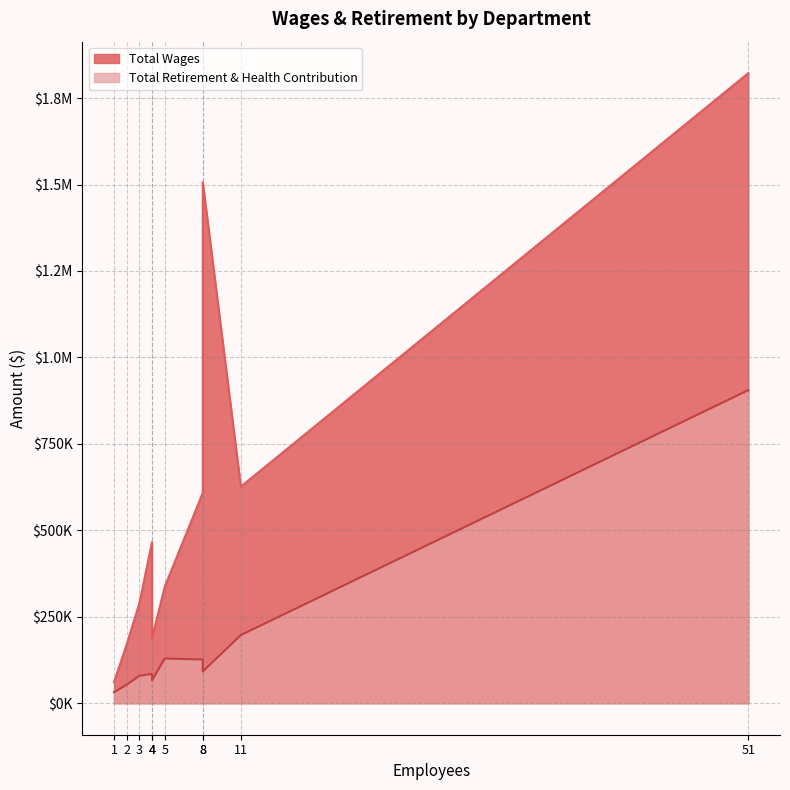

How many lines are shown in the chart?

2